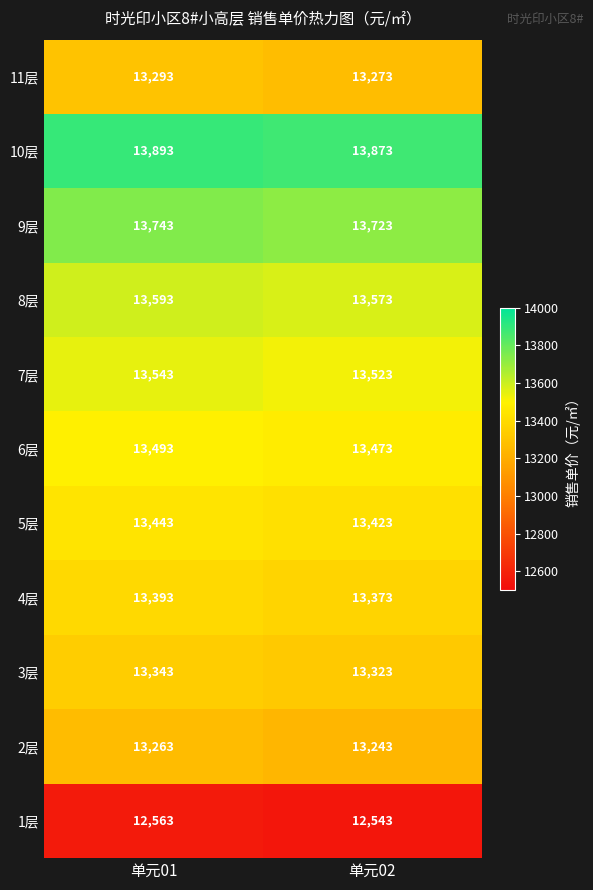

At how many categories does at least one series exceed 13750?

2